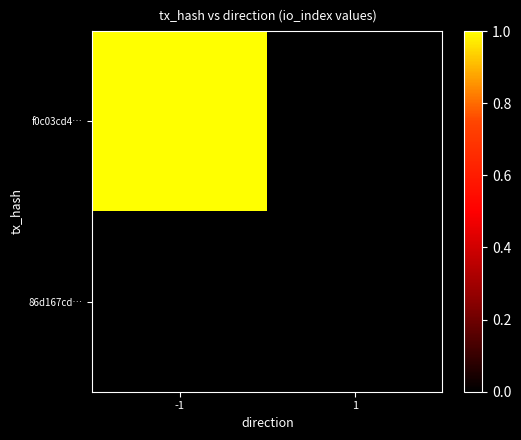

Reading left to right, transcribe all the data shown in this chart.

f0c03cd4…: -1=1	1=0
86d167cd…: -1=0	1=0